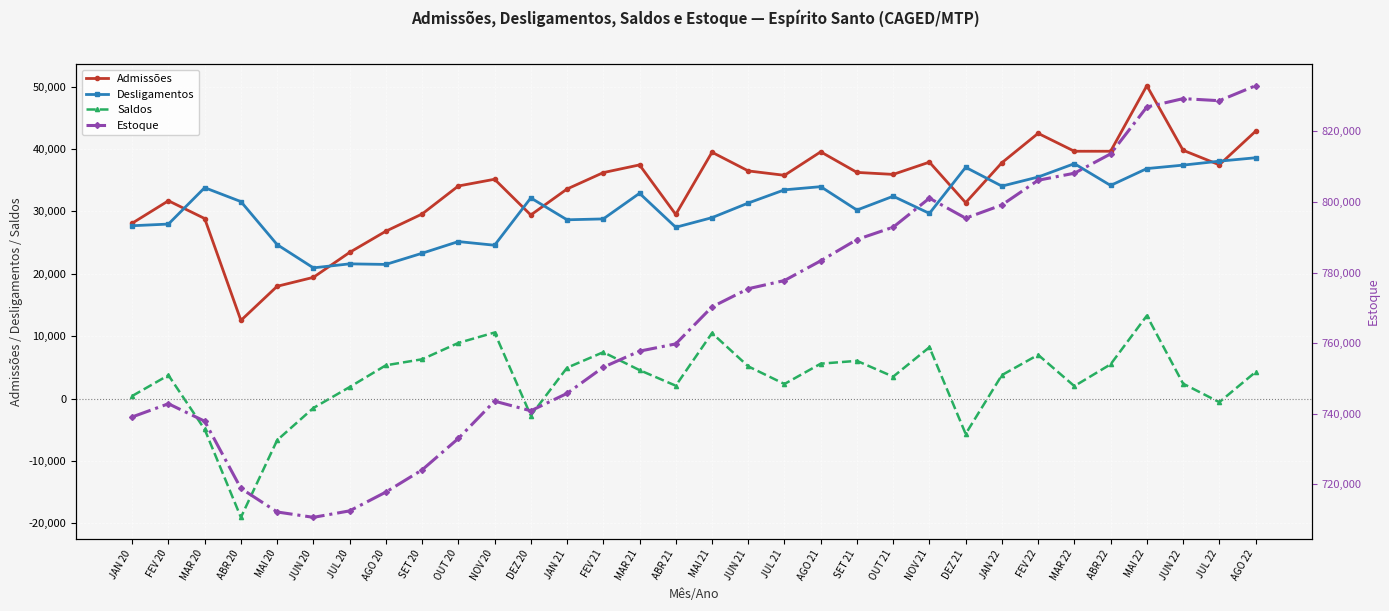

Which series has the widest spread of values?

Estoque